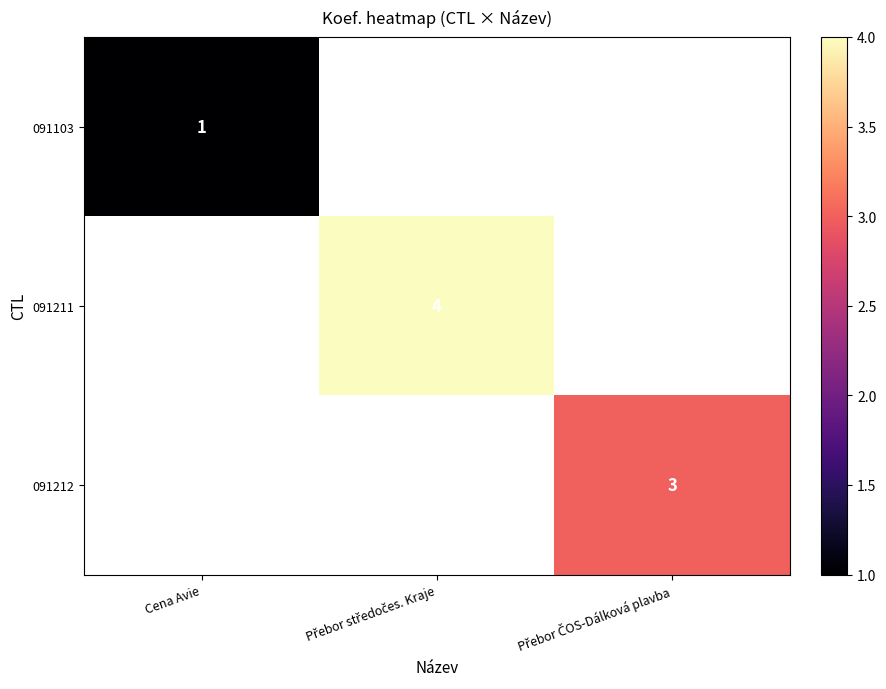

The value of 091103 at Cena Avie is 1. True or false?

True